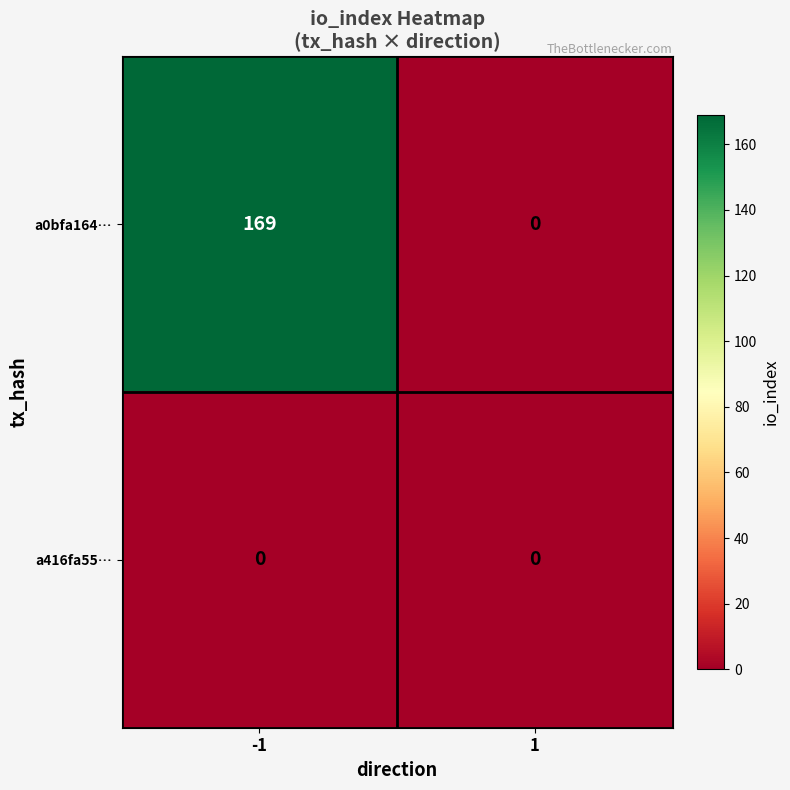

Reading right to left, extract all data points from this chart.

a0bfa164…: 0	169
a416fa55…: 0	0